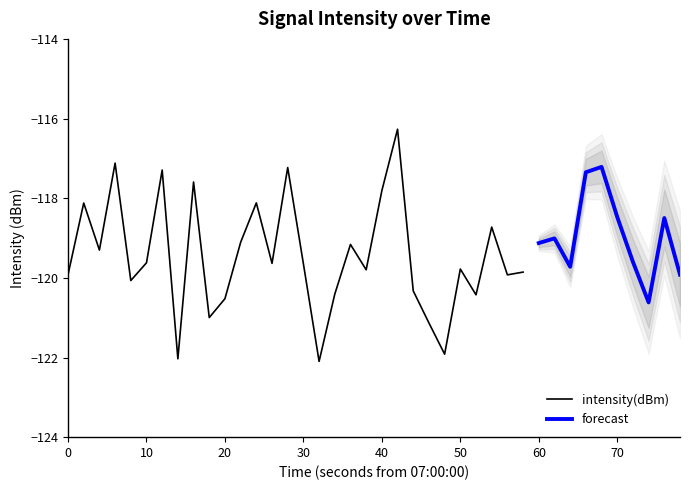

The value at 18 is -188.5. True or false?

False